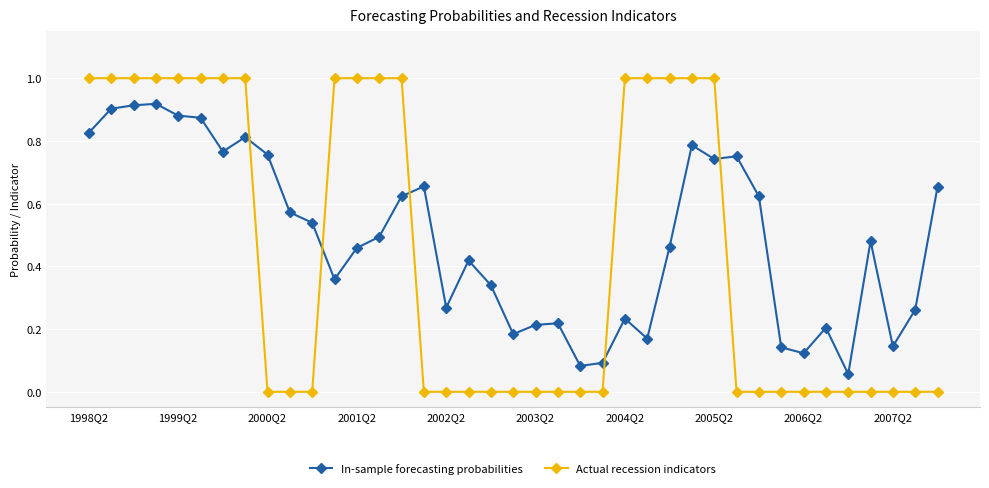

List the series in order of their overall mean, highest first.

In-sample forecasting probabilities, Actual recession indicators